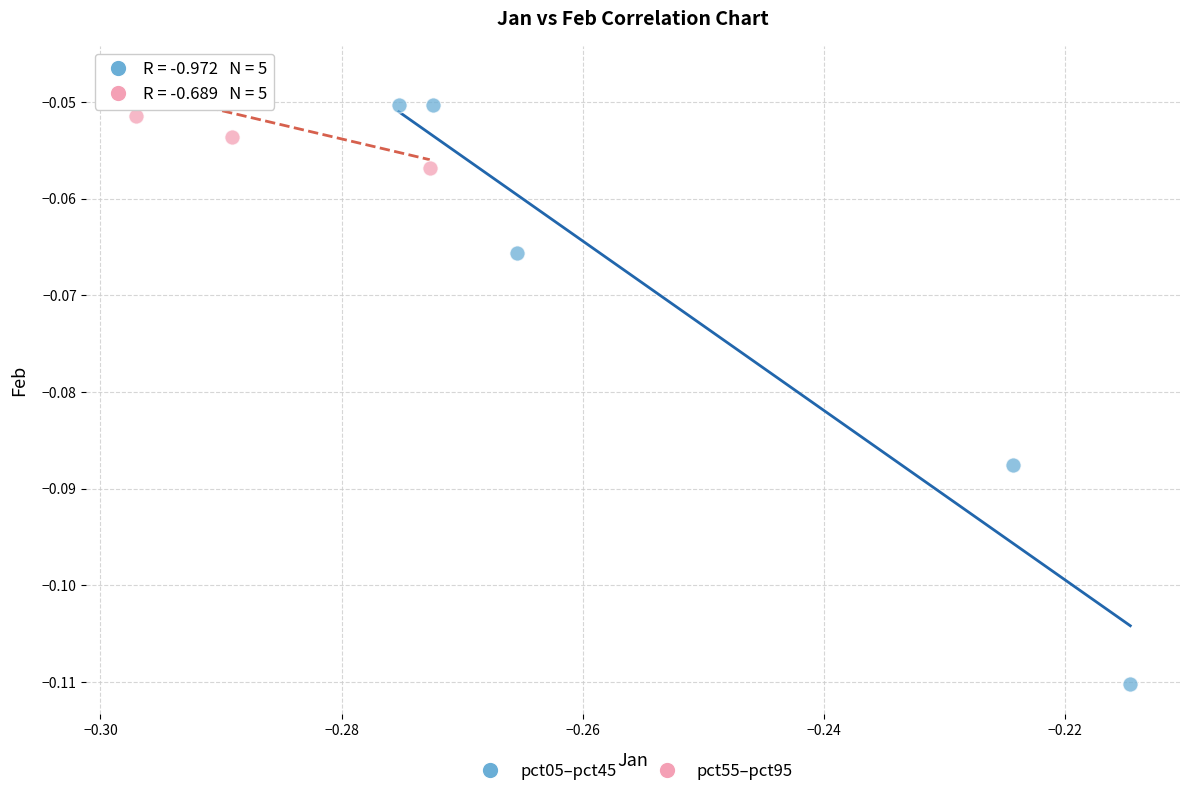

Which series reaches the minimum Y coordinate?

pct05–pct45